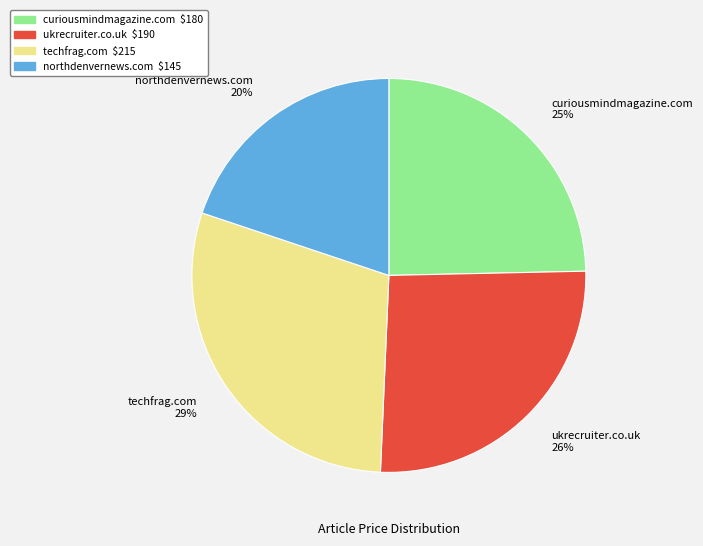

Rank the categories by value from lowest to highest.

northdenvernews.com, curiousmindmagazine.com, ukrecruiter.co.uk, techfrag.com